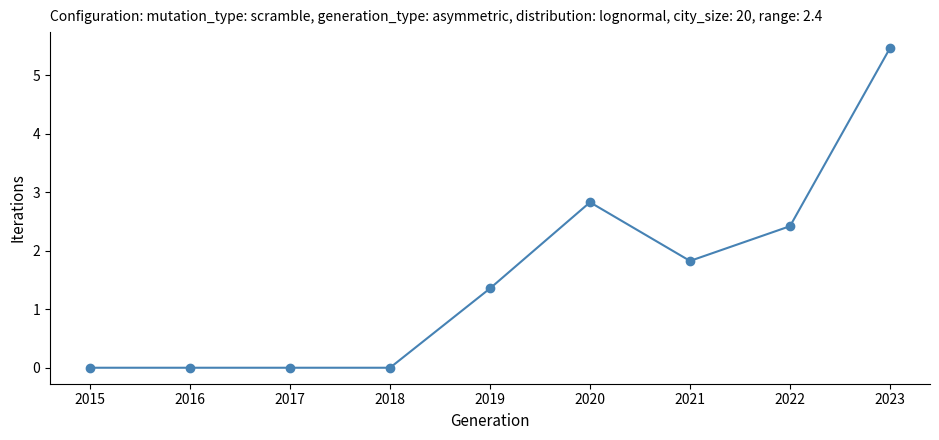

True or false: there are more than 2 points higher than both neighbors.

False